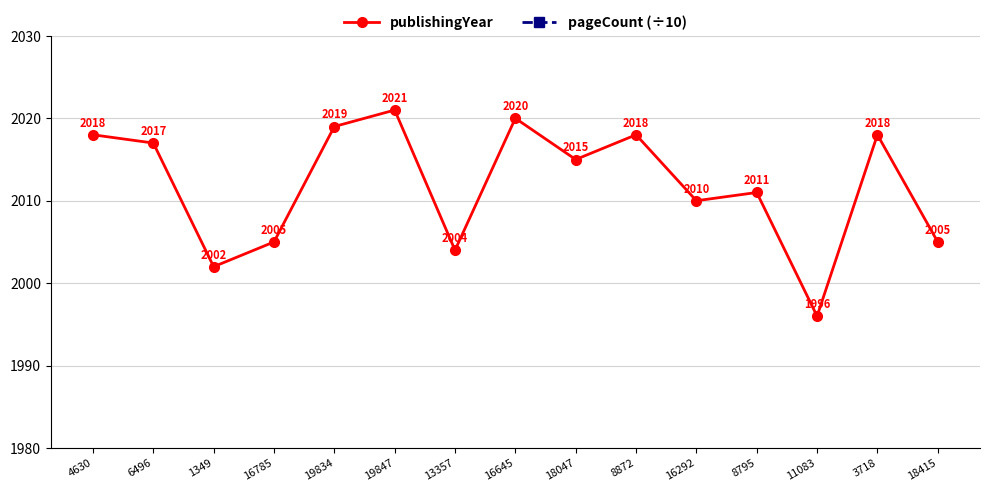

Reading left to right, extract all data points from this chart.

publishingYear: 2018.0	2017.0	2002.0	2005.0	2019.0	2021.0	2004.0	2020.0	2015.0	2018.0	2010.0	2011.0	1996.0	2018.0	2005.0
pageCount (÷10): 28.8	28.8	28.8	28.8	28.8	28.8	28.8	28.8	28.8	28.8	28.8	28.8	28.8	28.8	28.8